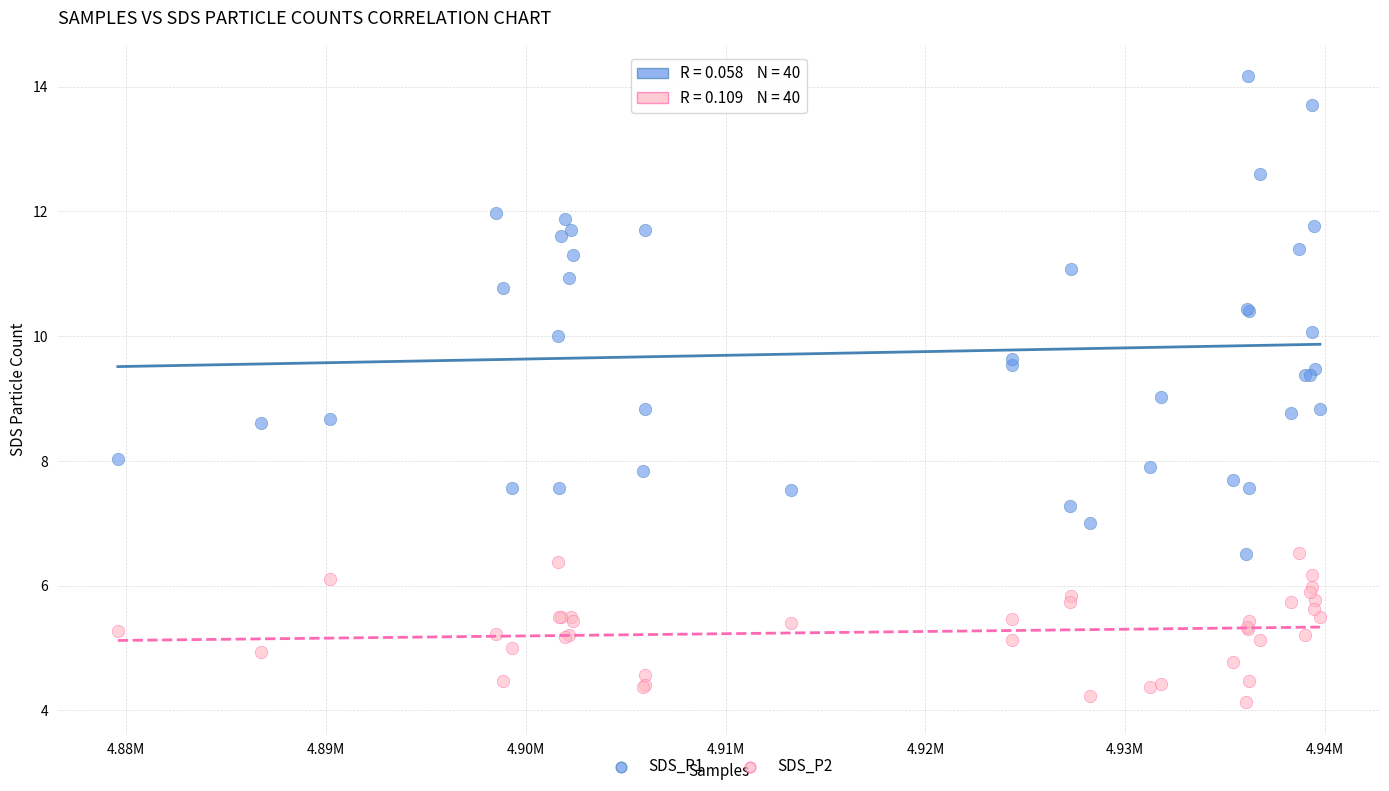

Which series has the largest Y range (max minus min)?

SDS_P1